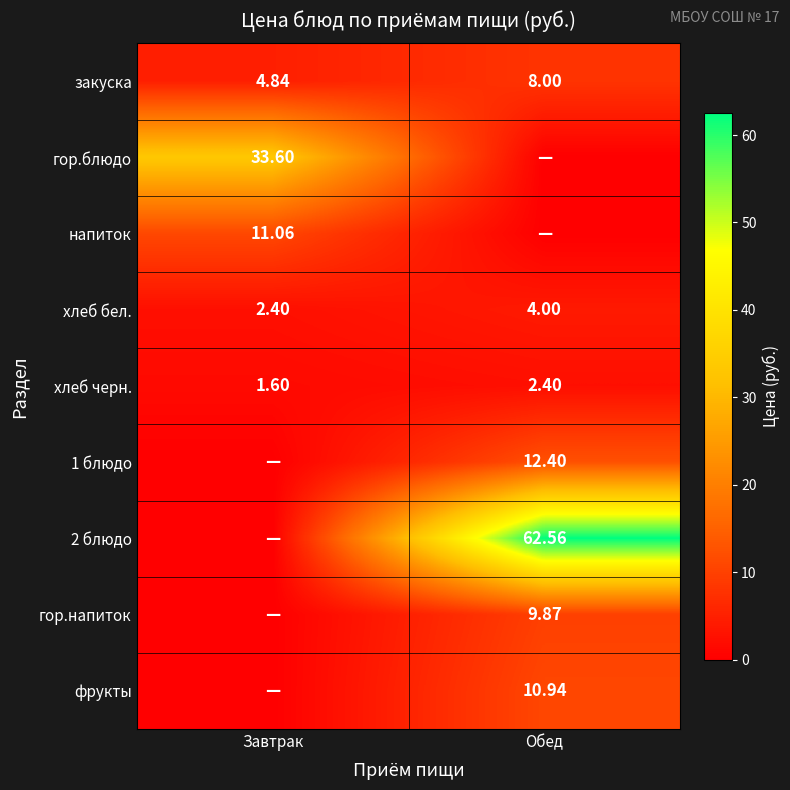

Which category has the lowest value in the хлеб бел. series?

Завтрак